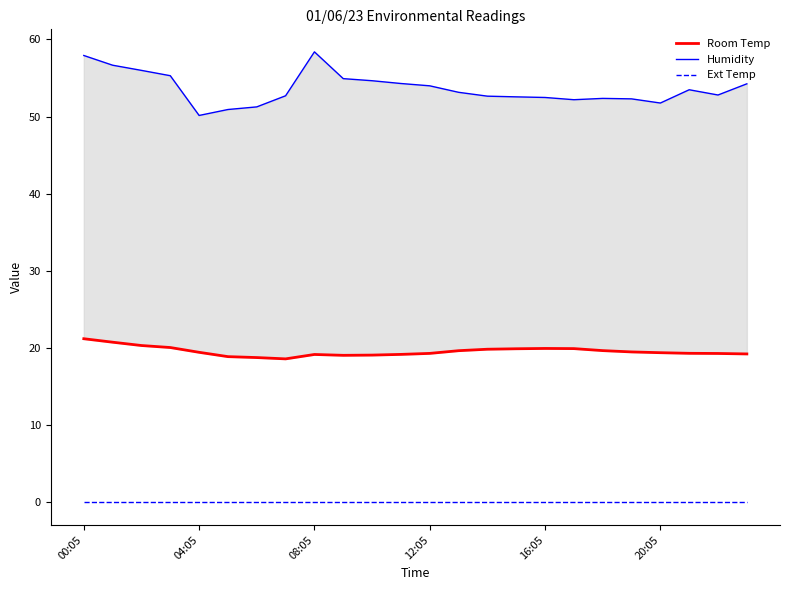

At which category is the sum across all series the highest?

00:05